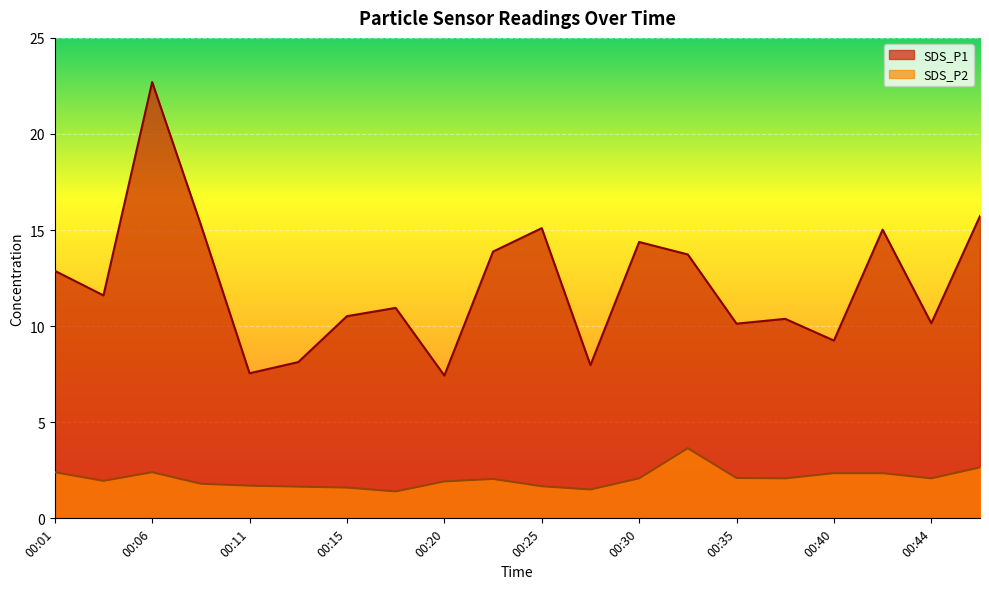

Rank the series by their maximum value, from lowest to highest.

SDS_P2, SDS_P1